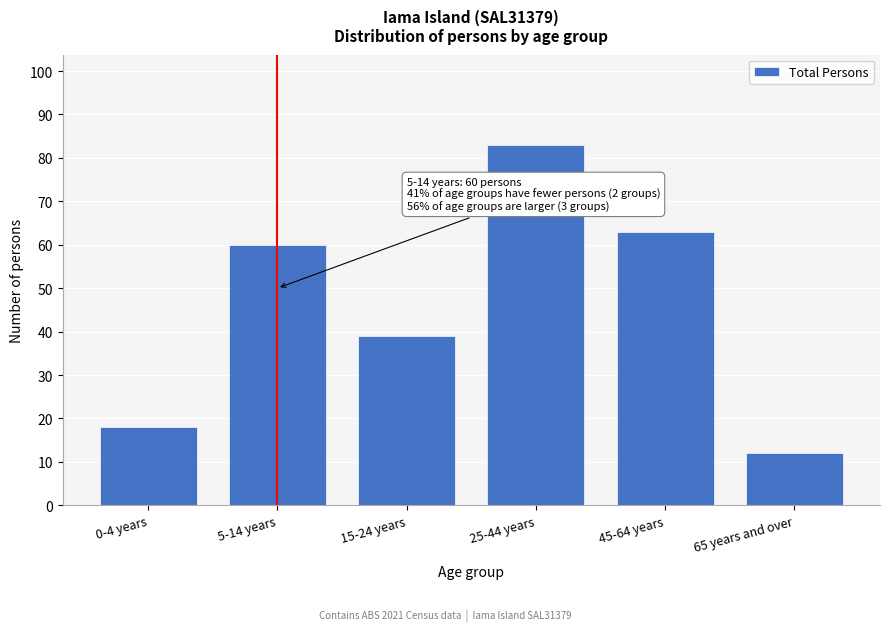

Reading left to right, extract all data points from this chart.

18	60	39	83	63	12